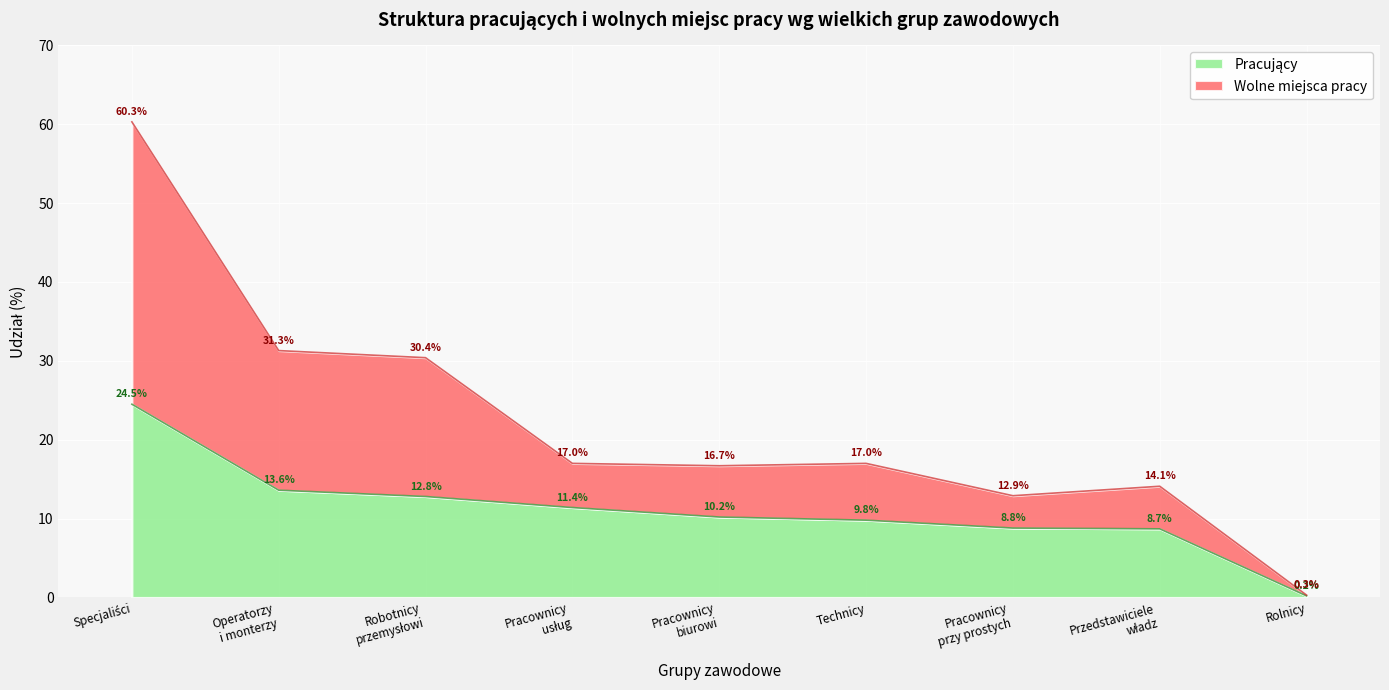

Does the chart display data point markers on the line(s)?

No